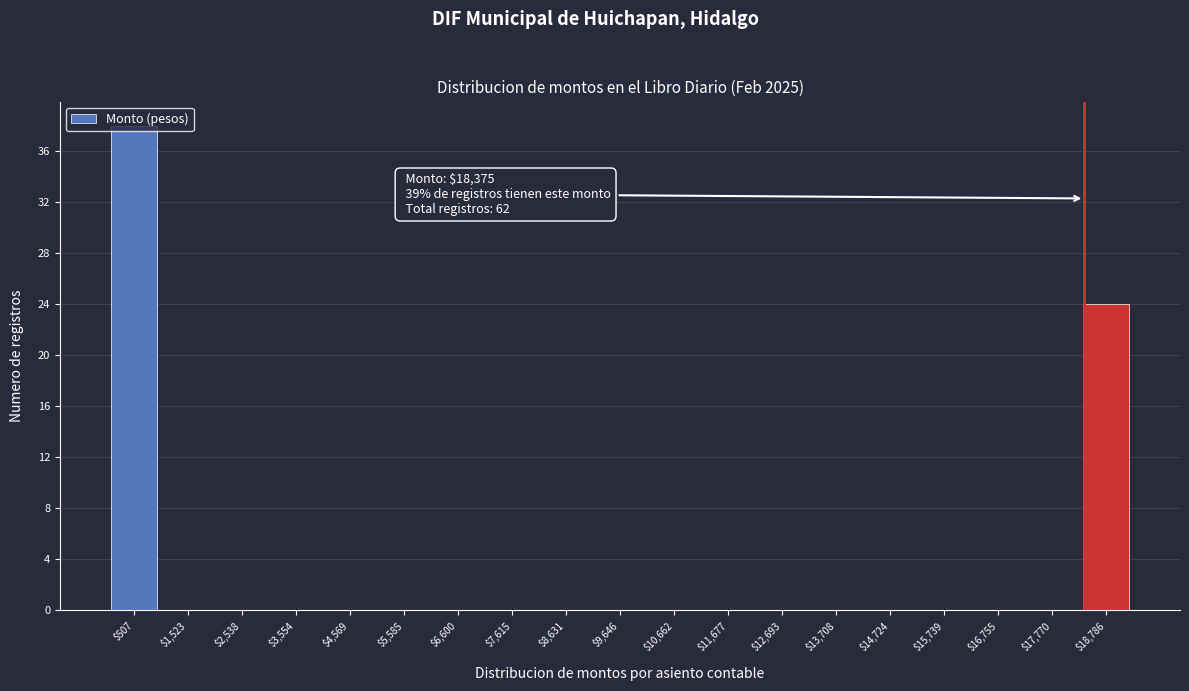

Which range on the x-axis has the tallest bar?

0 to 1000